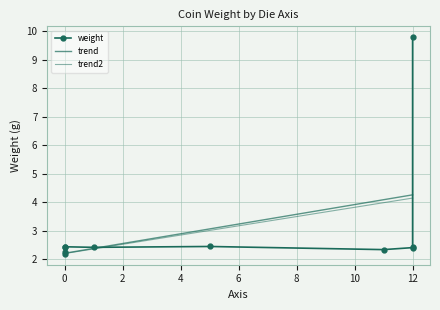

What is the approximate value at 12?

2.4